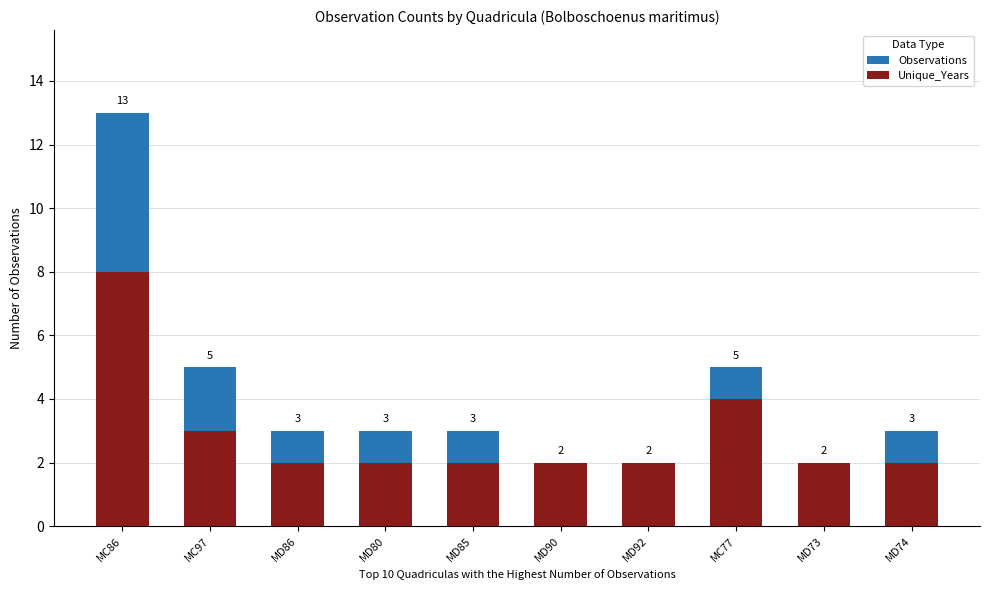

Rank the series by their maximum value, from highest to lowest.

Observations, Unique_Years